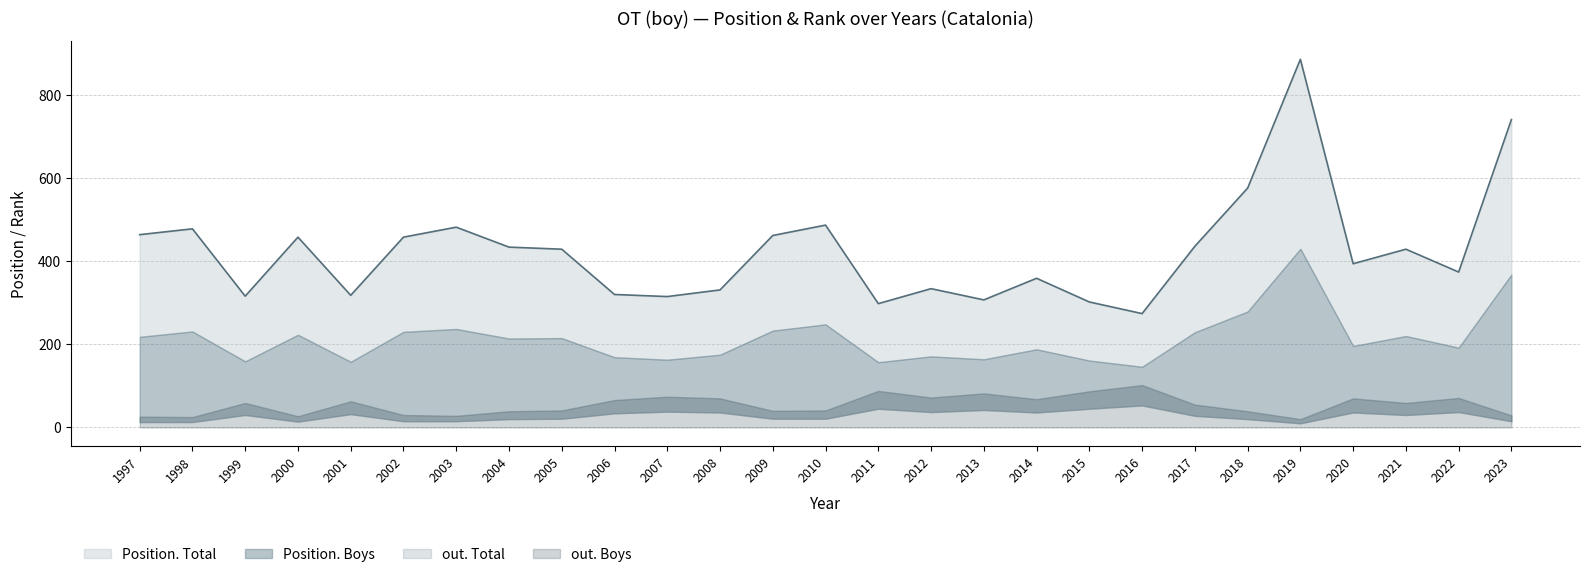

True or false: out. Total and out. Boys cross at least once.

False